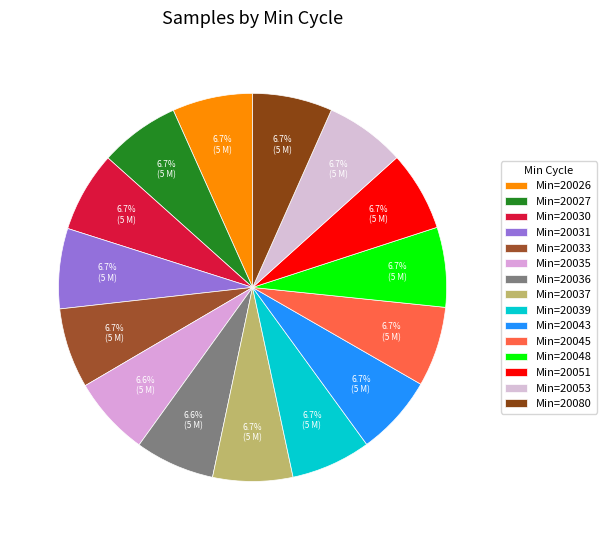

Count the number of slices in the pie.

15